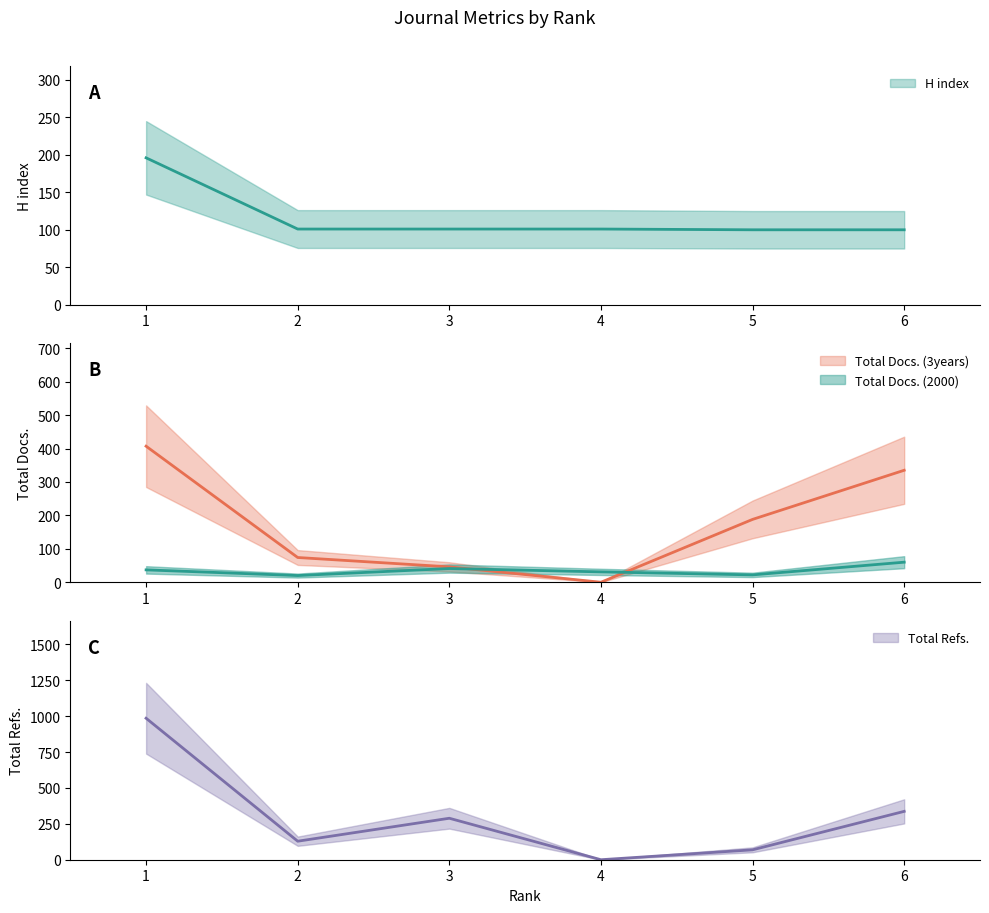

What are all the series names shown in the legend?

H index, Total Docs. (2000), Total Docs. (3years), Total Refs.